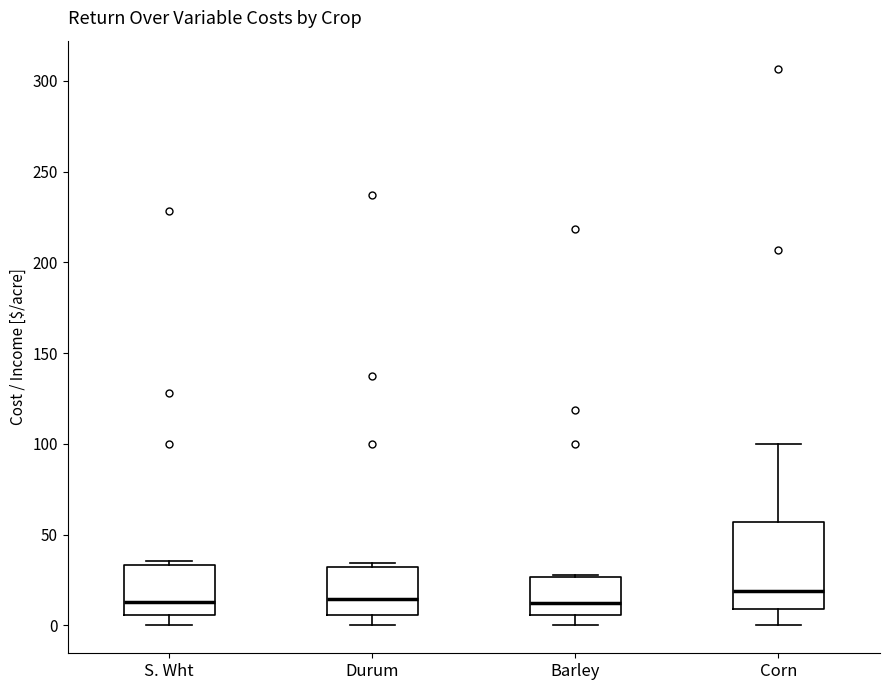

Reading left to right, read every box against the y-axis: the position of its median line, the range the box covers, and the ends of its whiskers. The values are not printed on the chart, so give them approximately, as read against the axis.

S. Wht: median 15, box 5 to 35, whiskers 0 to 35 (just above the box's upper edge)
Durum: median 15, box 5 to 30, whiskers 0 to 35
Barley: median 10, box 5 to 25, whiskers 0 to 30
Corn: median 20, box 10 to 55, whiskers 0 to 100